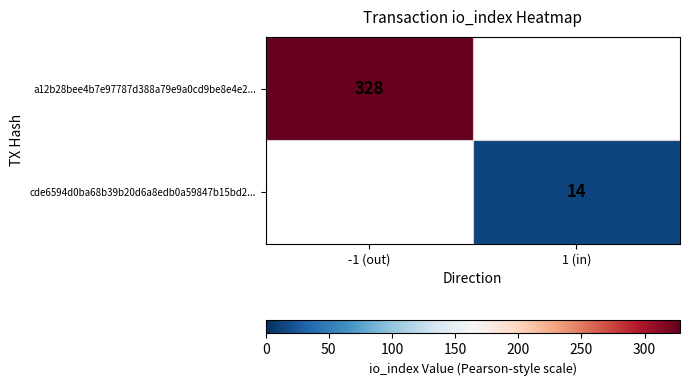

Is it true that cde6594d0ba68b39b20d6a8edb0a59847b15bd2... equals 14 at 1 (in)?

True